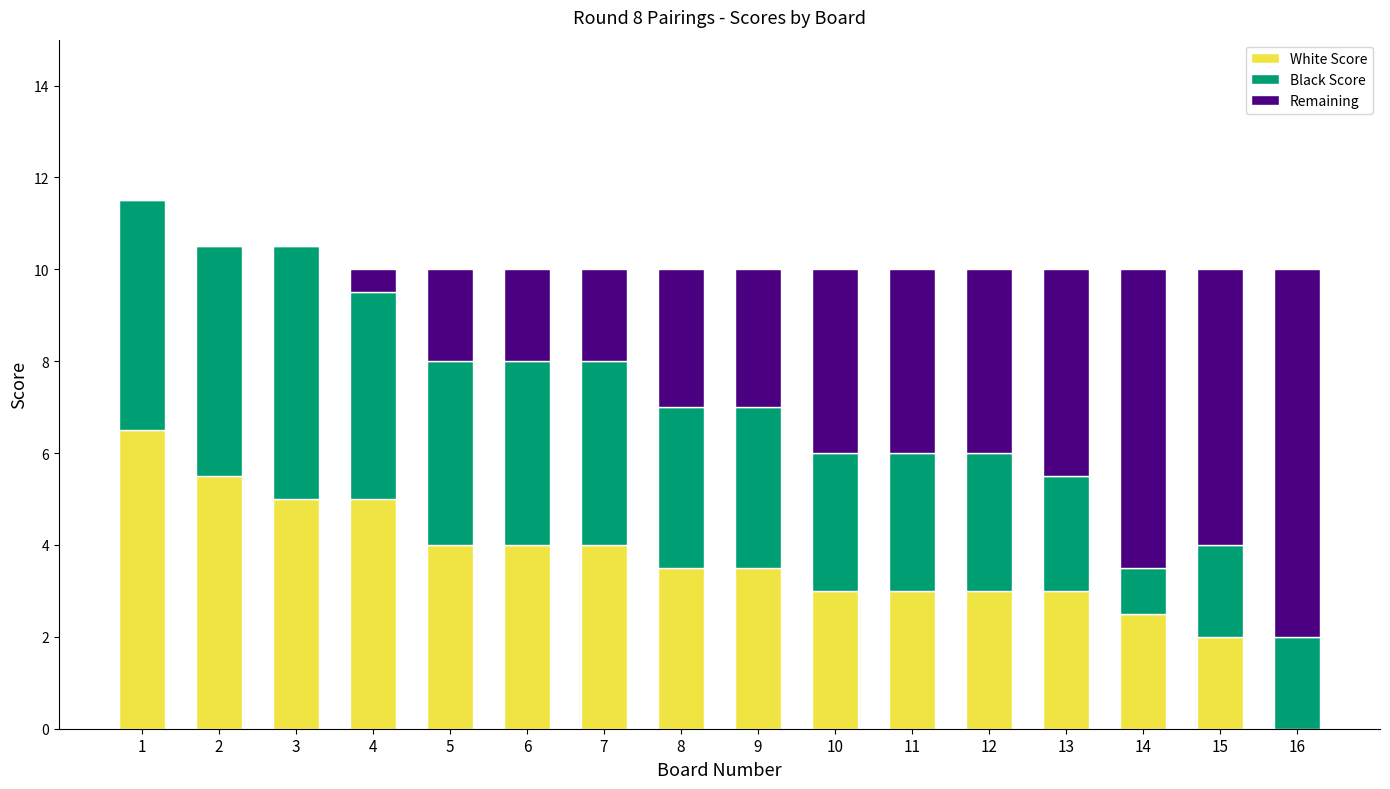

What is the sum of all White Score values?

57.5